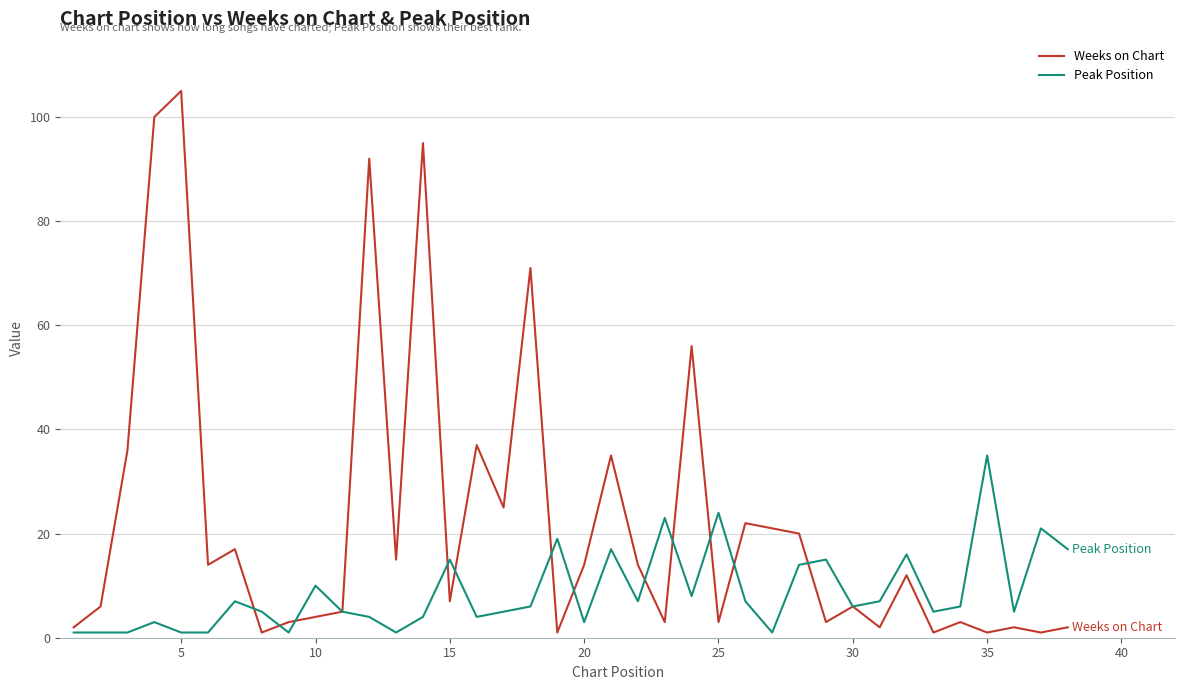

What is the highest value of the Peak Position series?

35